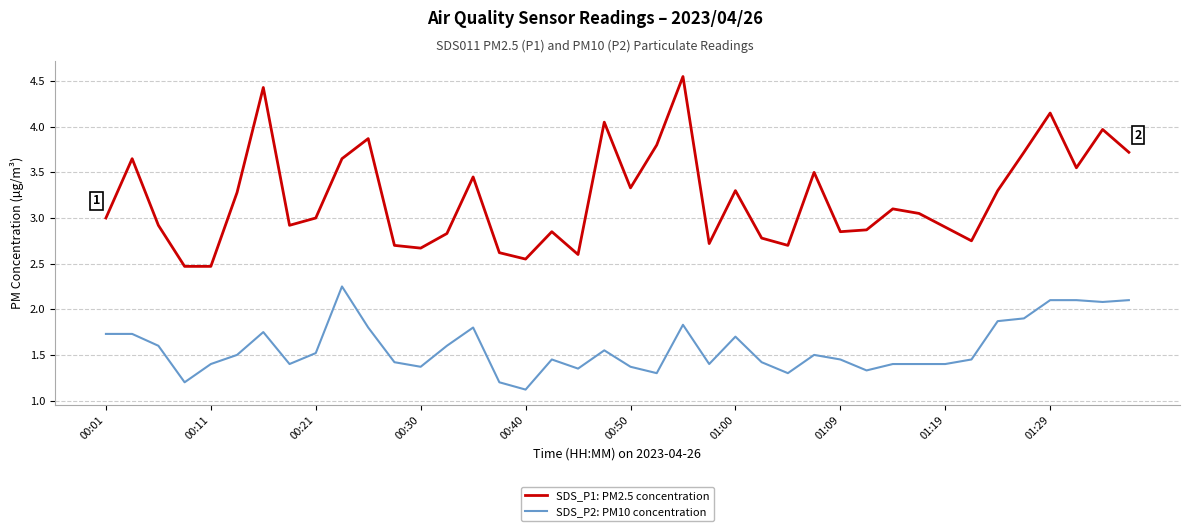

Which series has the largest total across all categories?

SDS_P1: PM2.5 concentration